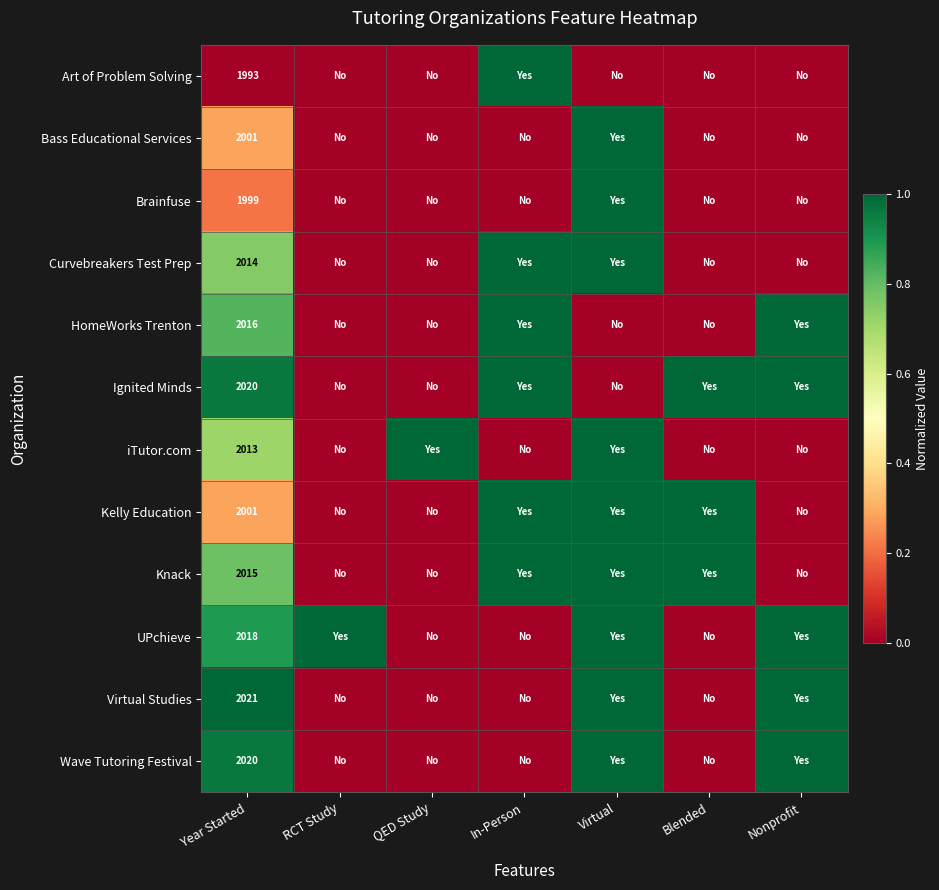

The iTutor.com series shows 964 at Year Started. True or false?

False